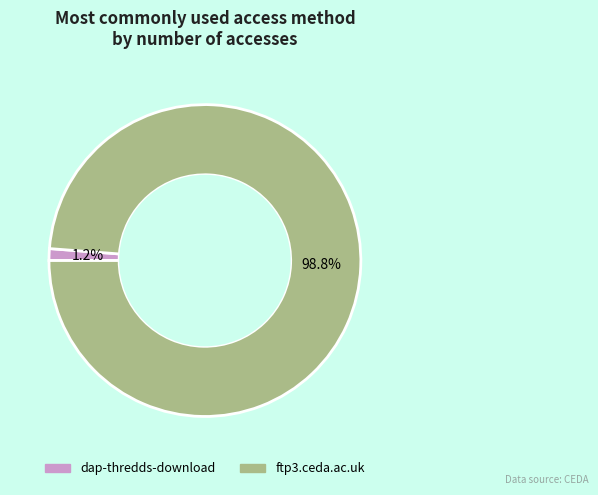

How many slices are in this pie chart?

2